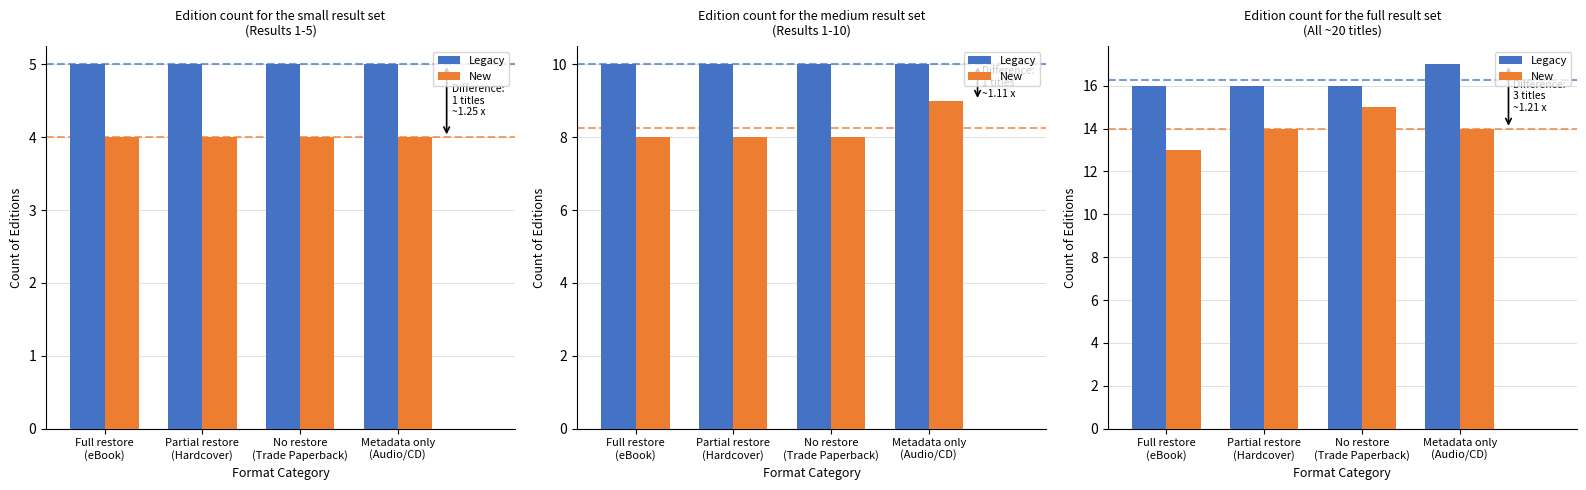

What position from the right is Partial restore
(Hardcover)?

3